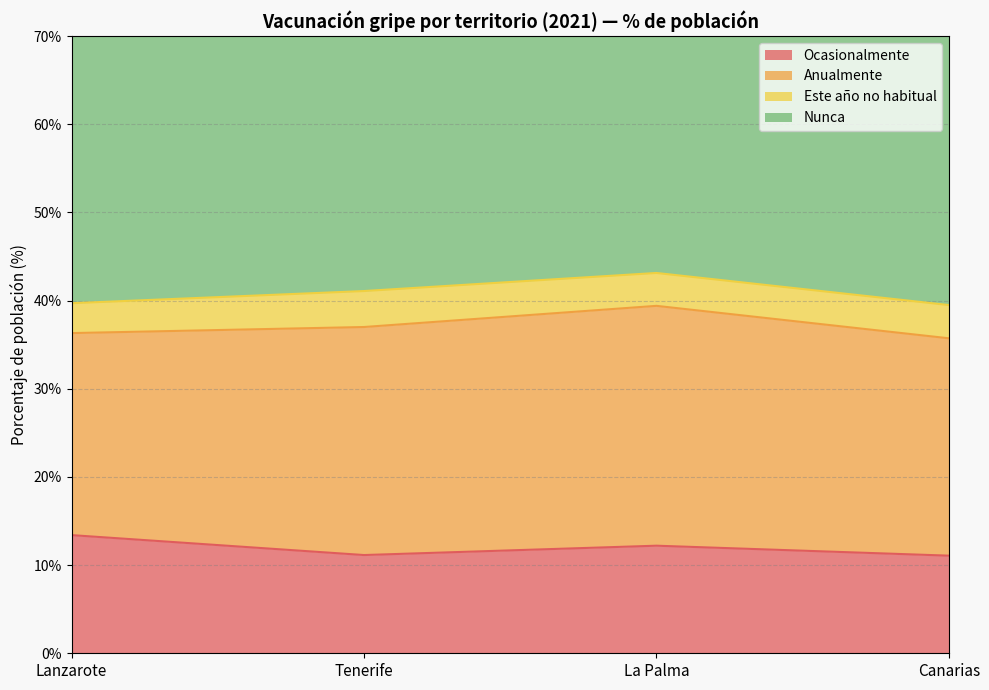

True or false: Nunca has a value of 43.1 at La Palma.

True